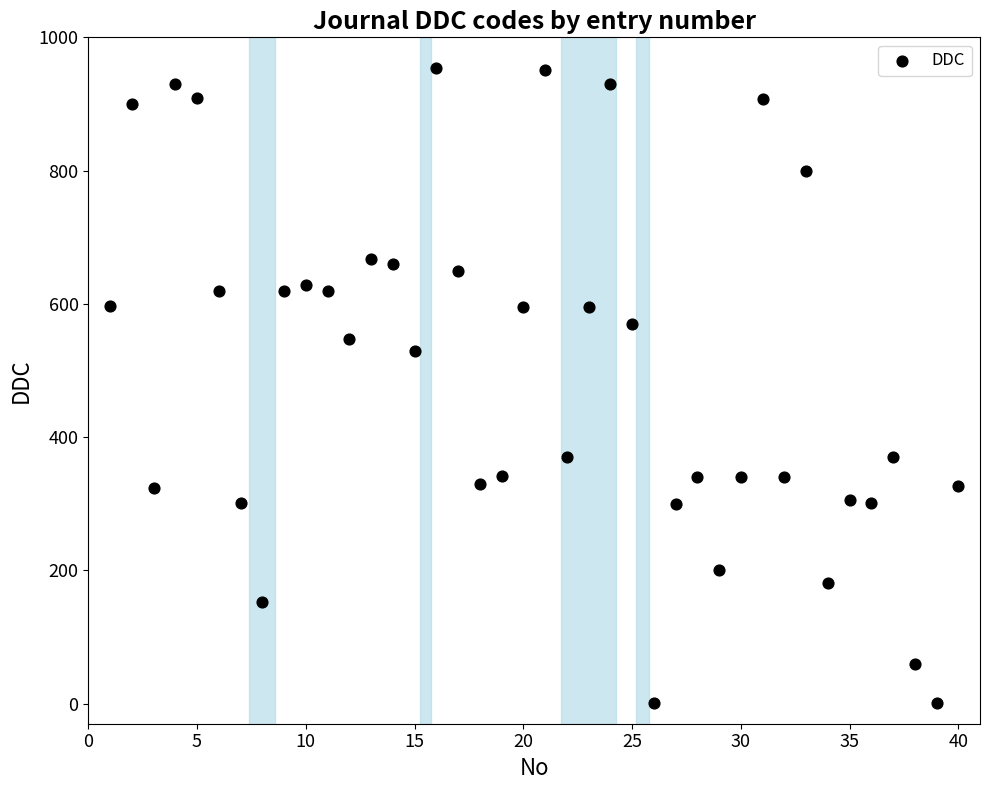

What is the range of X values (max minus min)?

39